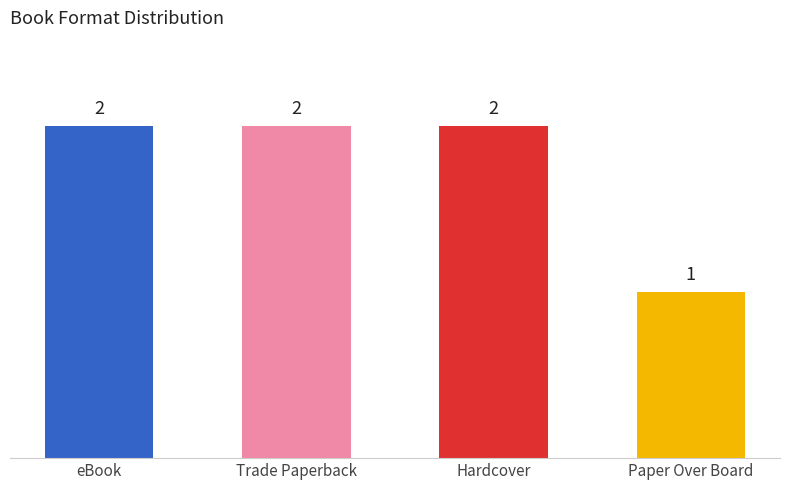

What is the ratio of the value at Trade Paperback to the value at Hardcover?

1.0